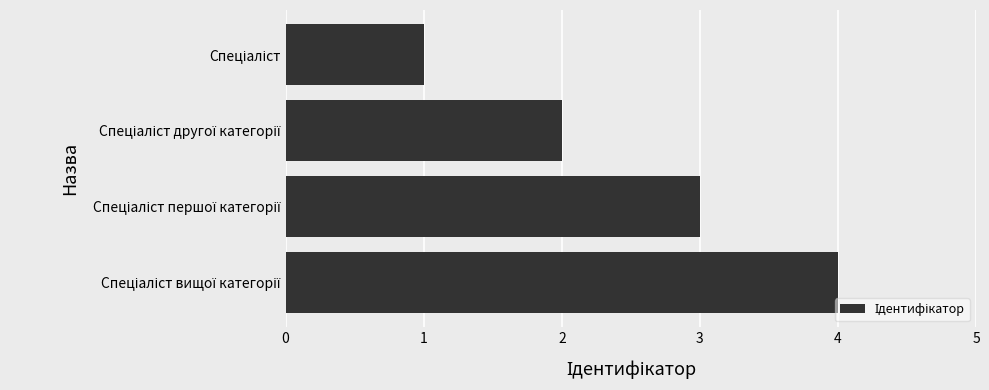

What is the greatest value displayed?

4